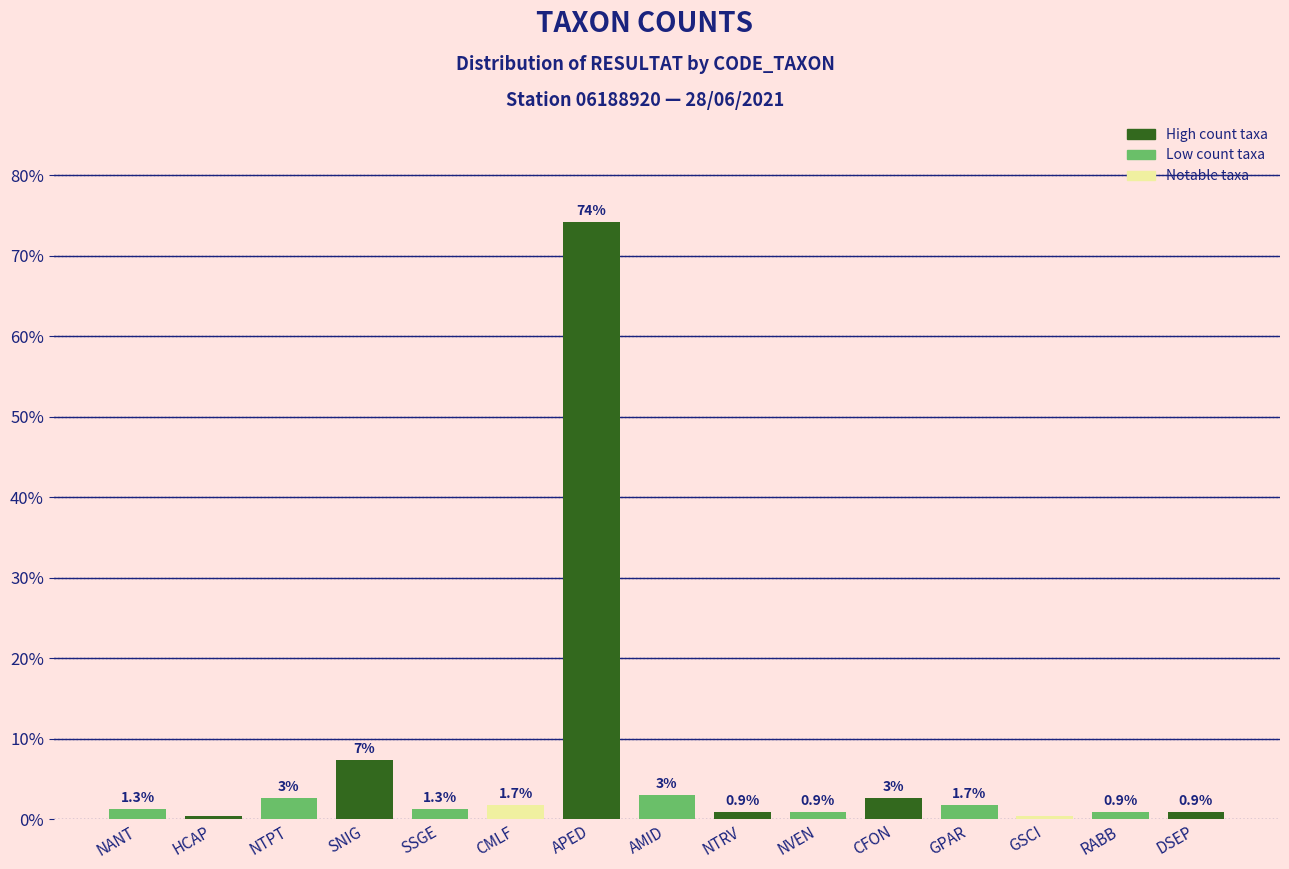

What is the difference between the second highest and minimum values?

6.9